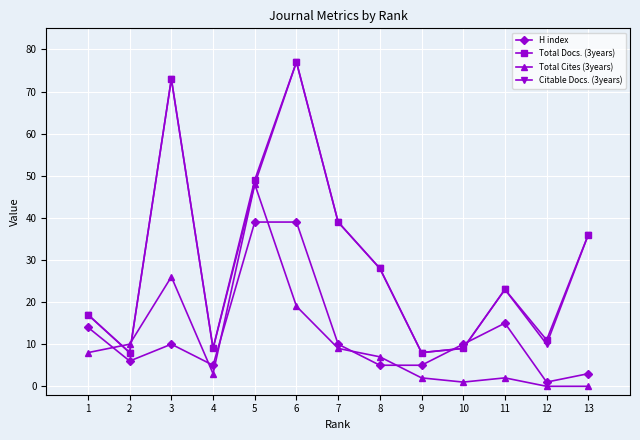

How many times do Citable Docs. (3years) and H index cross each other?

2